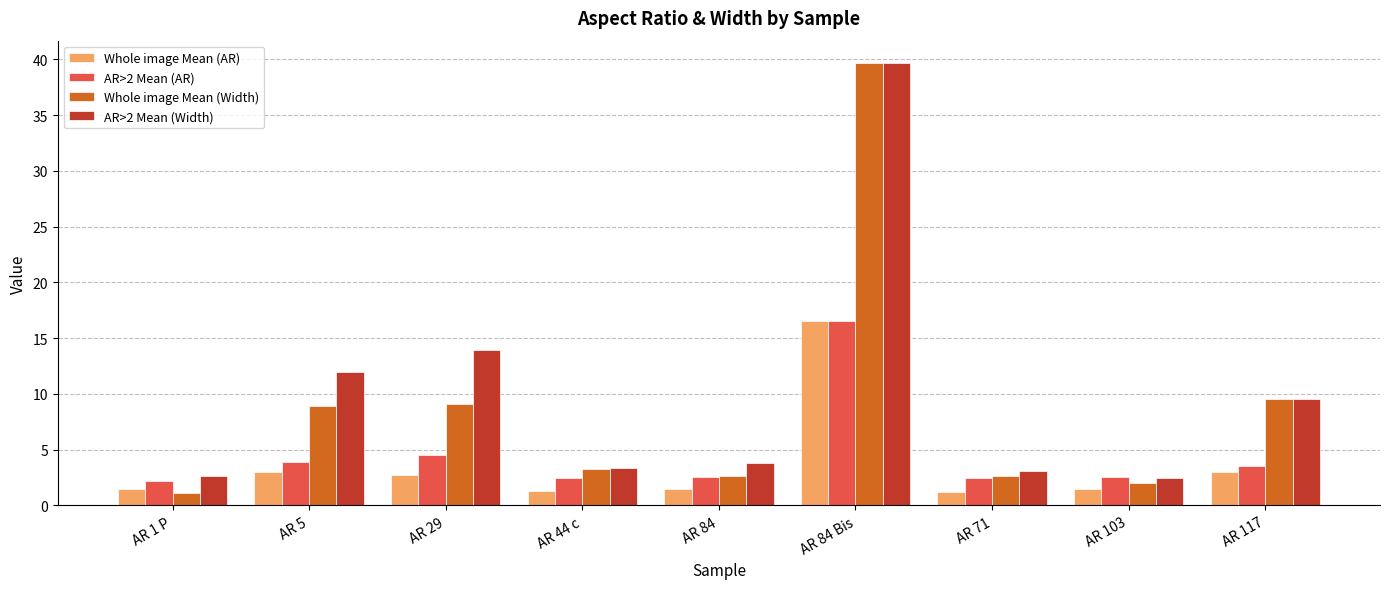

Between AR 5 and AR 84 Bis, which series saw the biggest shift?

Whole image Mean (Width)